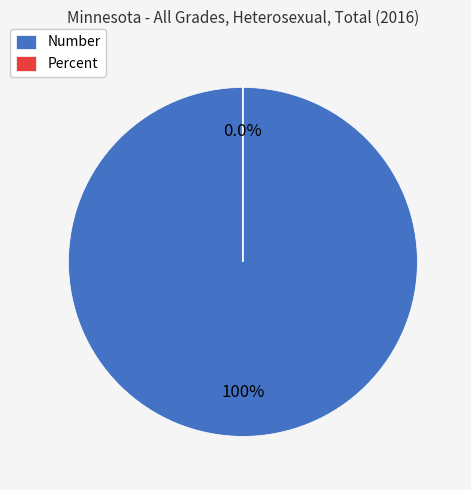

What is the change in value from Number to Percent?

-402.0